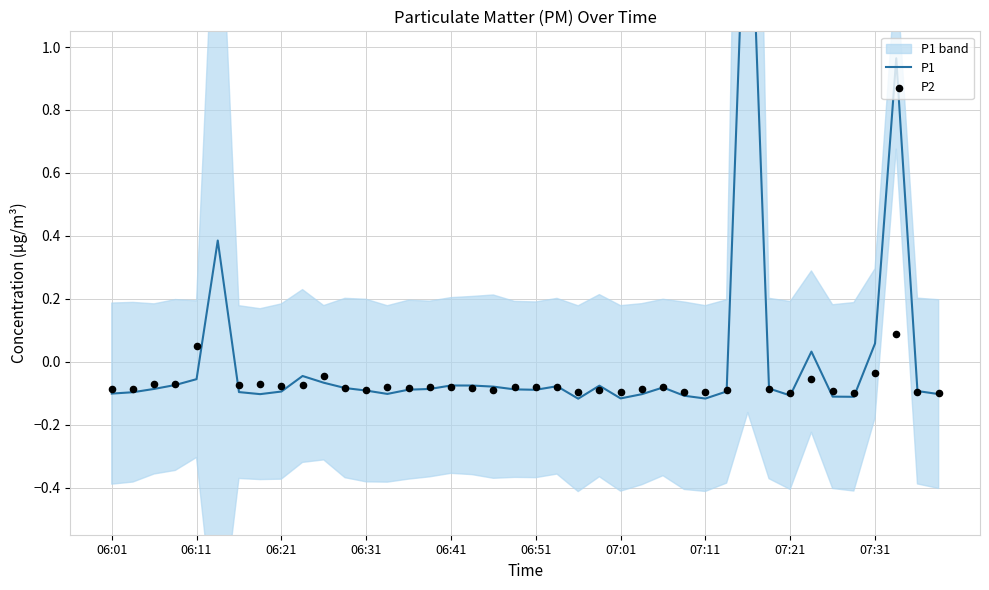

Is the value of P1 at 38 greater than the value of P2 at 28?

Yes